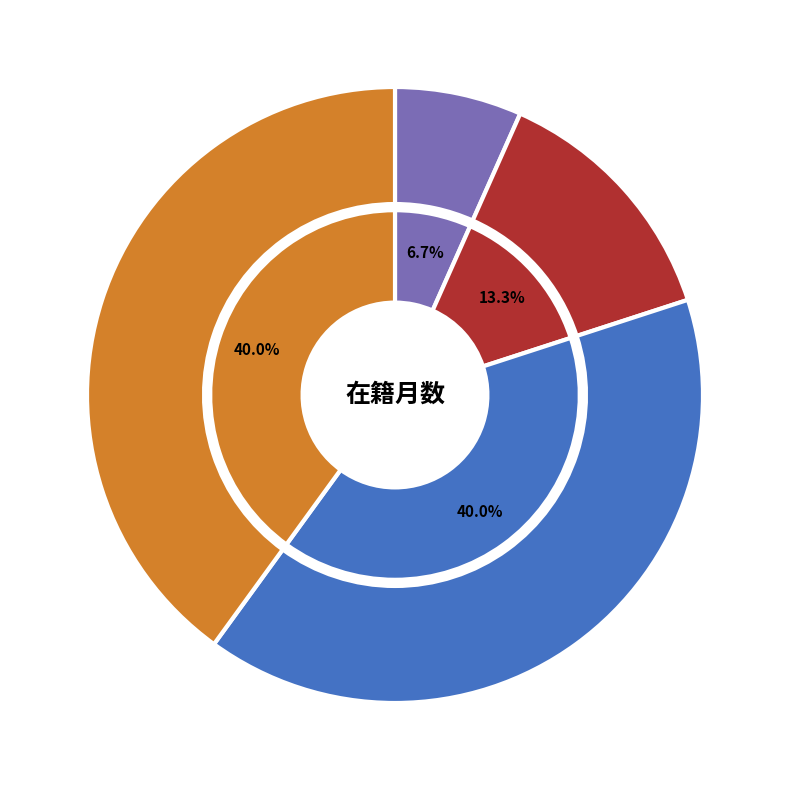

Is the sum of 釜野 桜子 and 石津 将 greater than half?

Yes